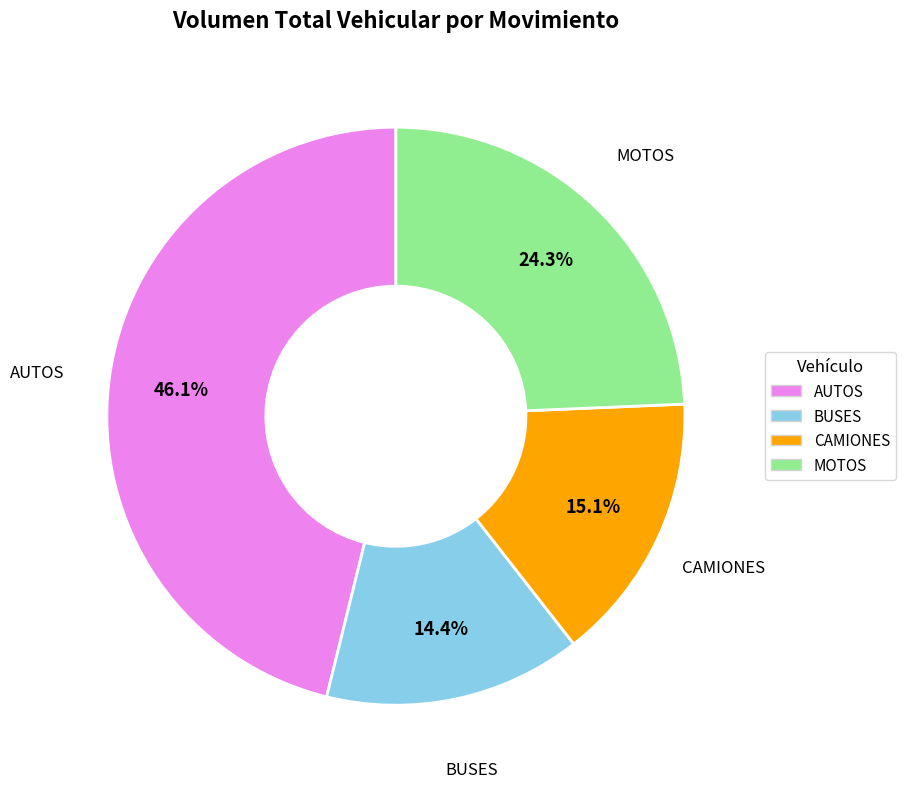

The CAMIONES slice represents 15% of the pie. True or false?

True